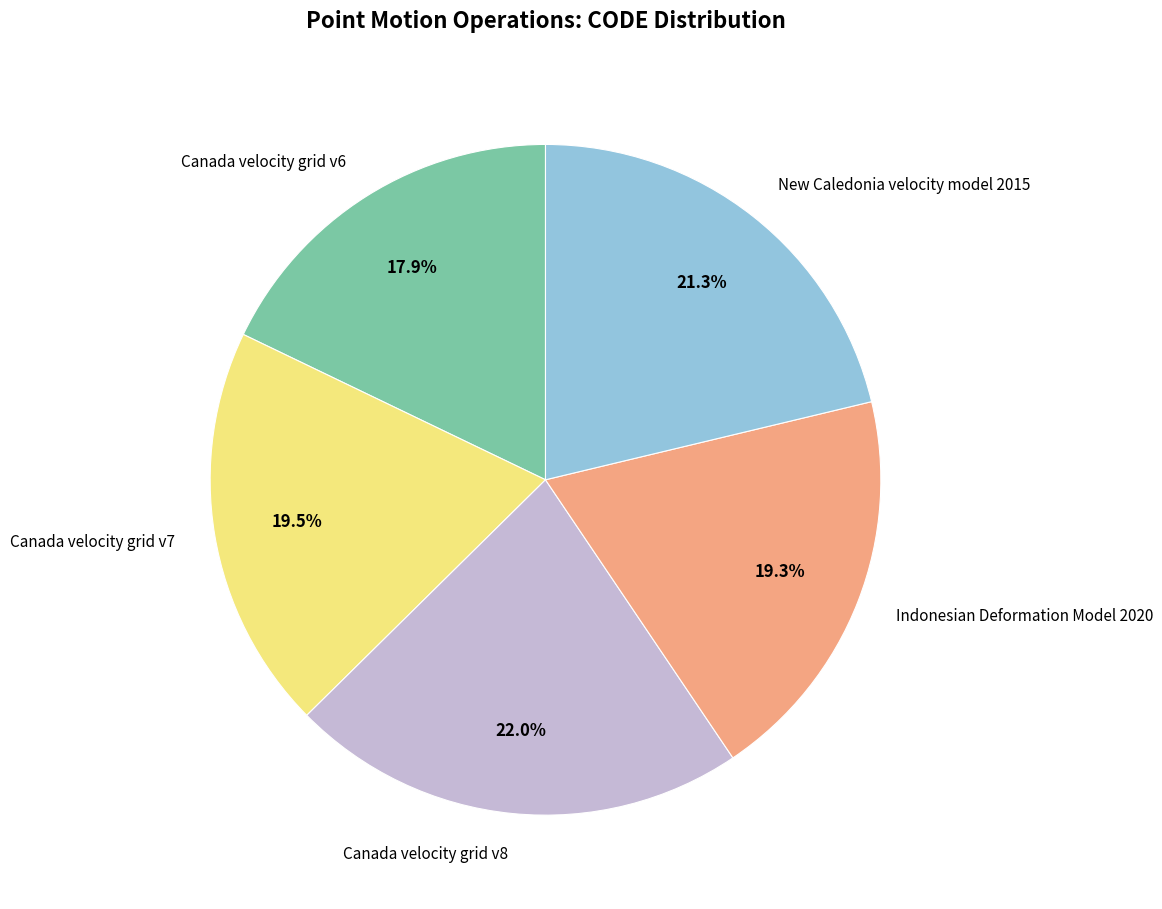

Which slice is the largest?

Canada velocity grid v8